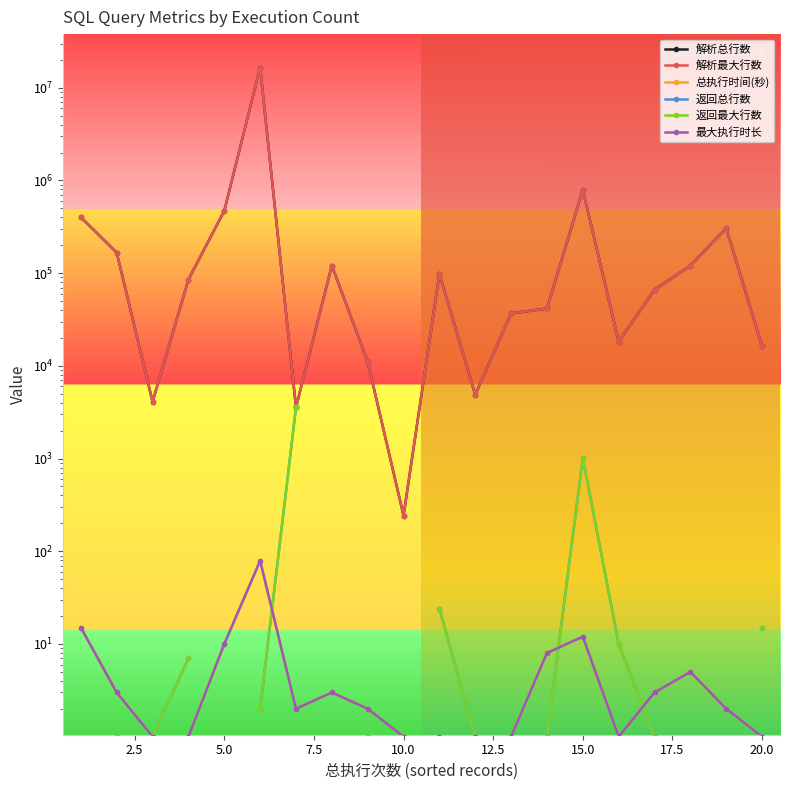

How many values in 返回总行数 are above zero?

13